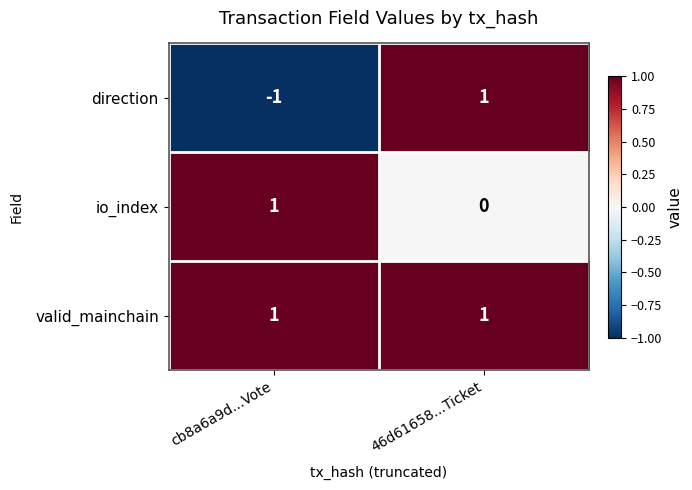

Reading right to left, list all the values displayed in this chart.

direction: 1	-1
io_index: 0	1
valid_mainchain: 1	1